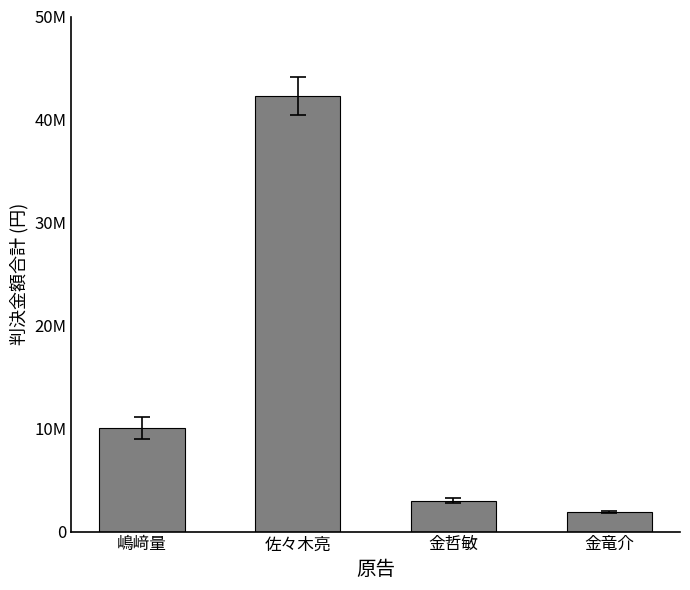

Count the number of data series in this chart.

1